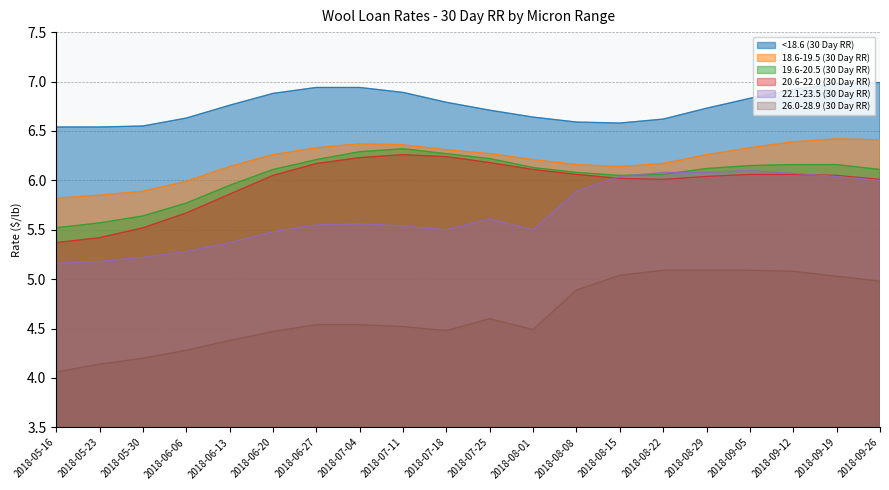

Which series has the largest total across all categories?

<18.6 (30 Day RR)